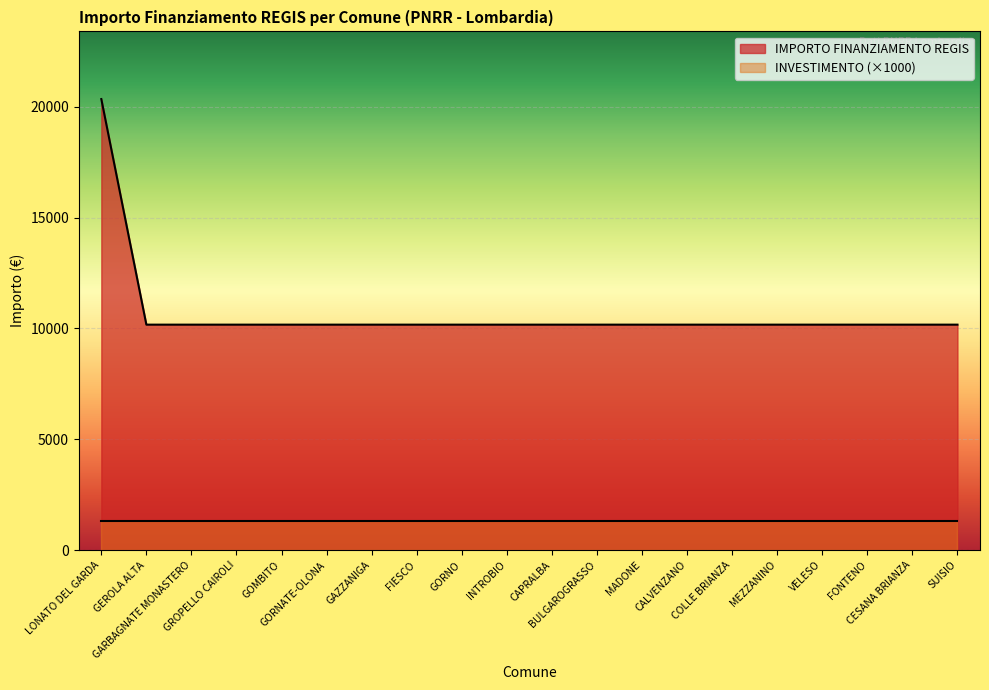

Which category has the highest value across all series?

LONATO DEL GARDA